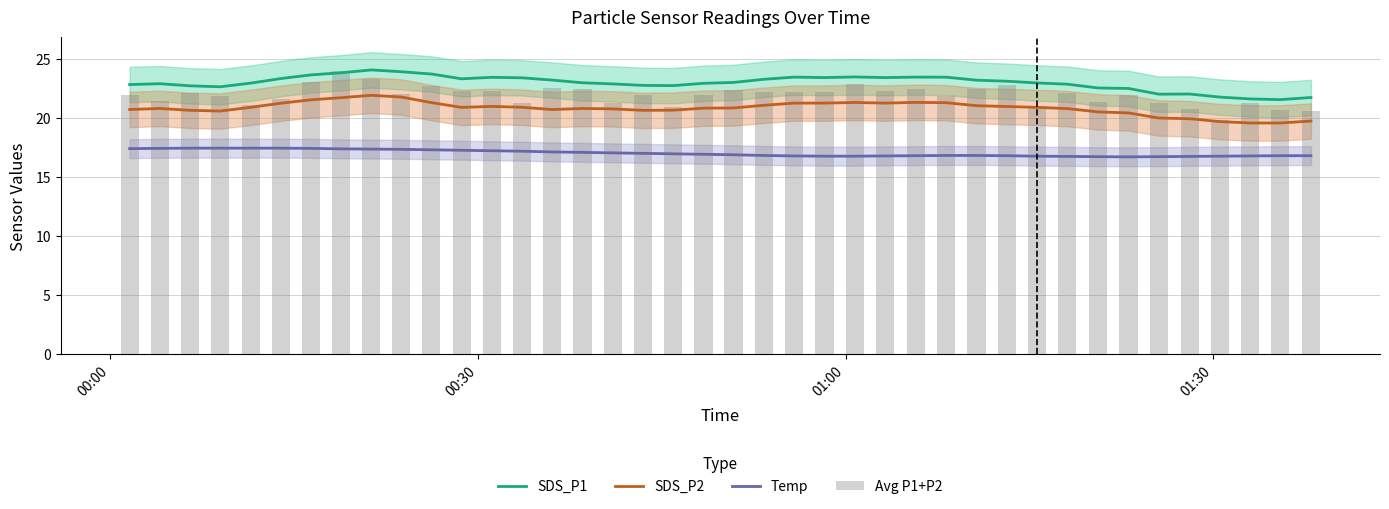

Which series has the largest range (max minus min)?

Avg P1+P2